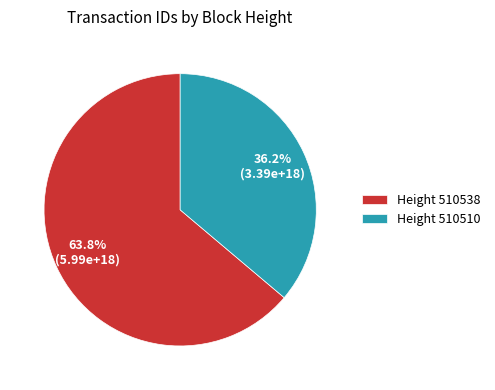

Does Height 510538 represent more than half of the total?

Yes